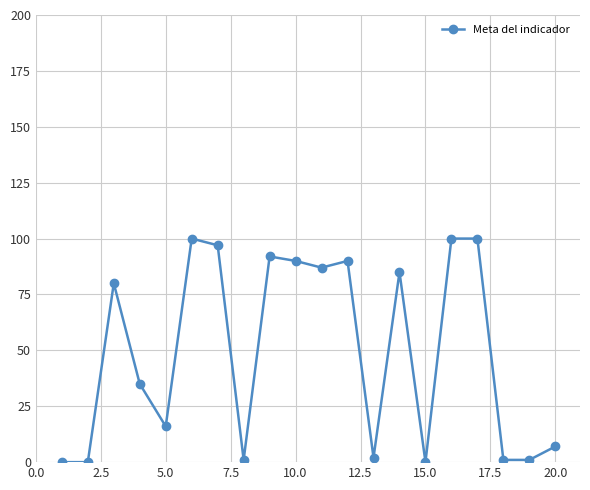

What is the difference between the maximum and minimum values?

100